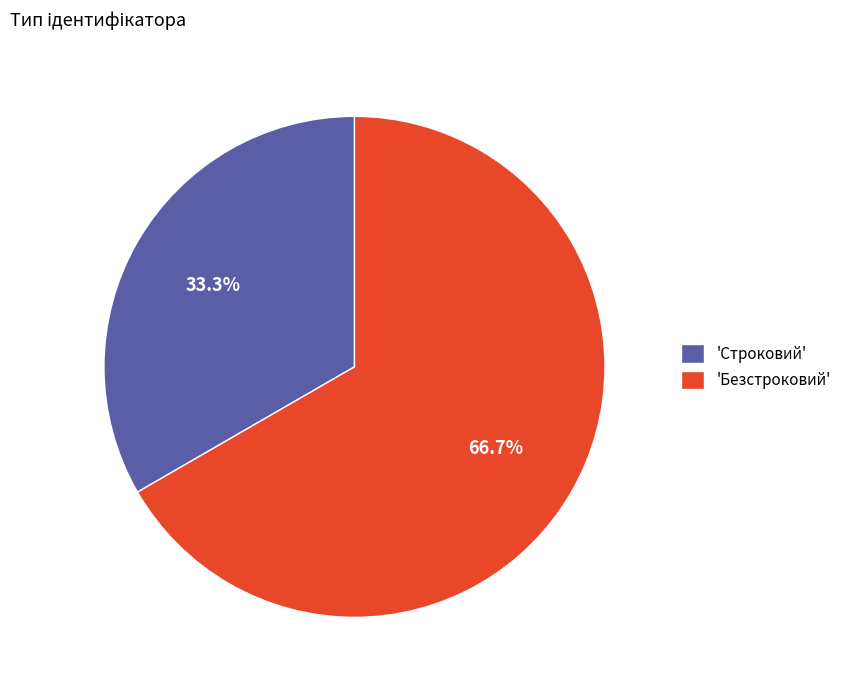

Is there a majority slice in this chart?

Yes